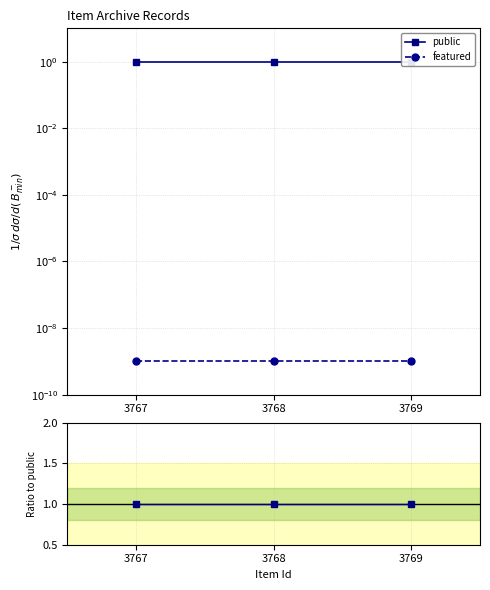

What is the minimum value for public?

1.0